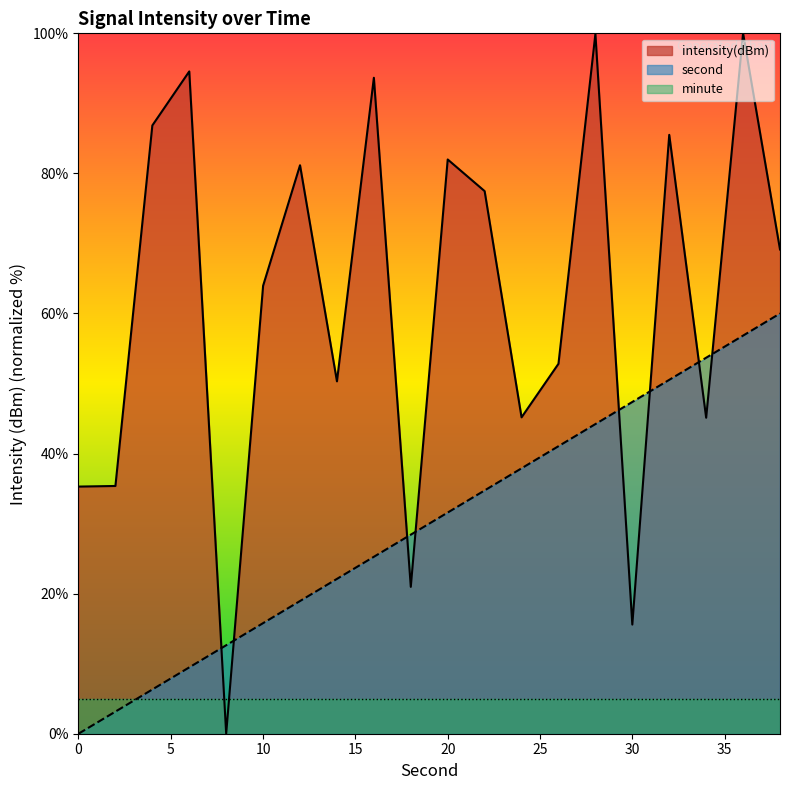

At which category is the sum across all series the highest?

36